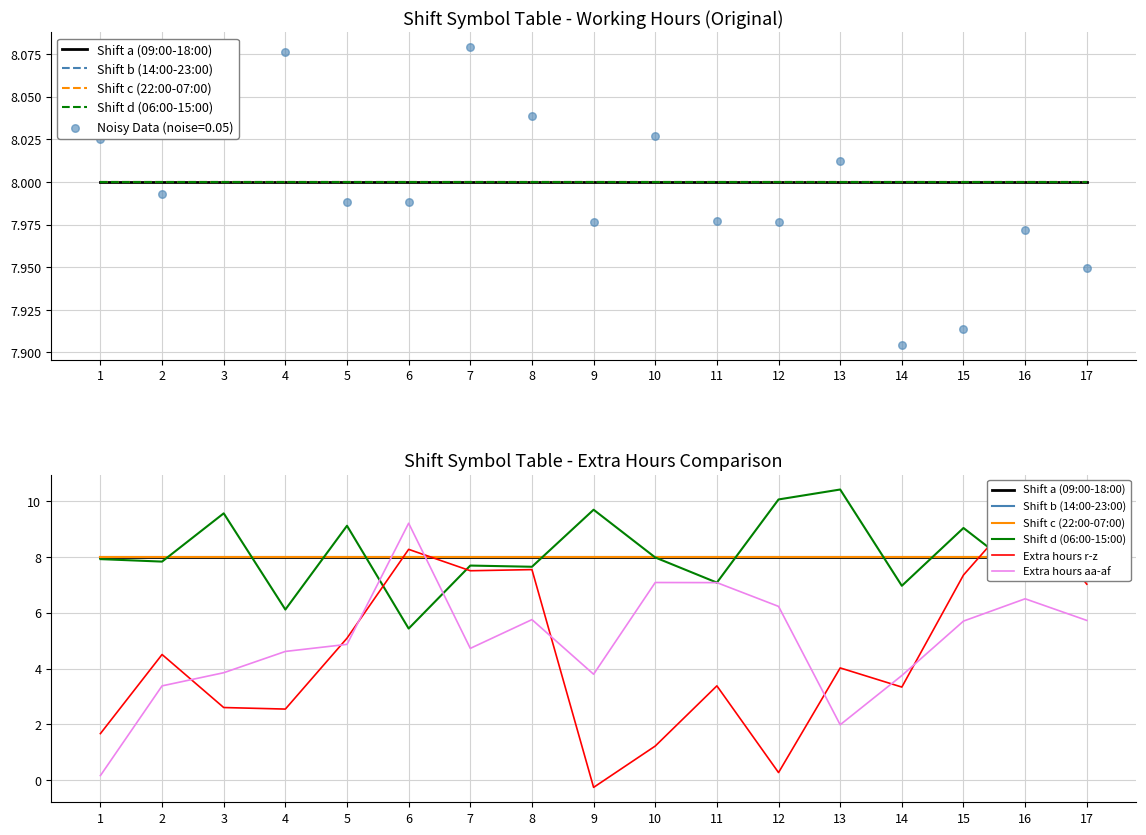

At how many categories does at least one series exceed 5?

17